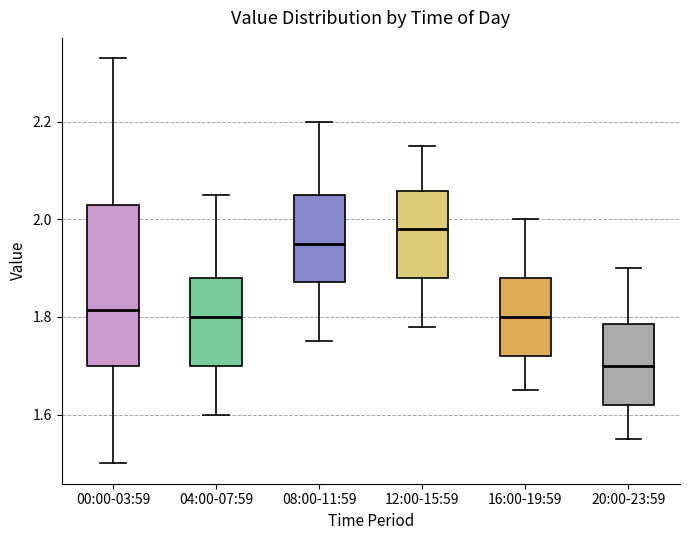

Which box is the tallest, from its lower edge to its upper edge?

00:00-03:59